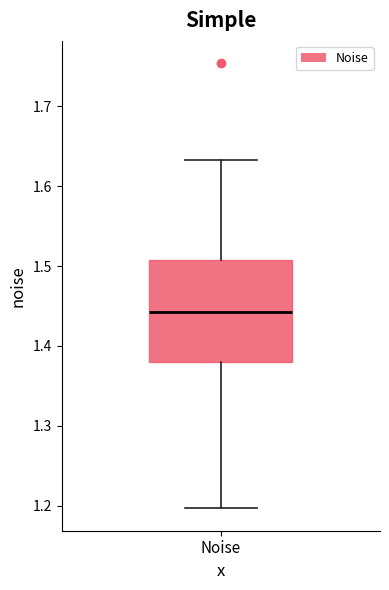

Where does the lower whisker of the box for Noise end on the y-axis? The values are not printed on the chart, so give them approximately, as read against the axis.

1.20